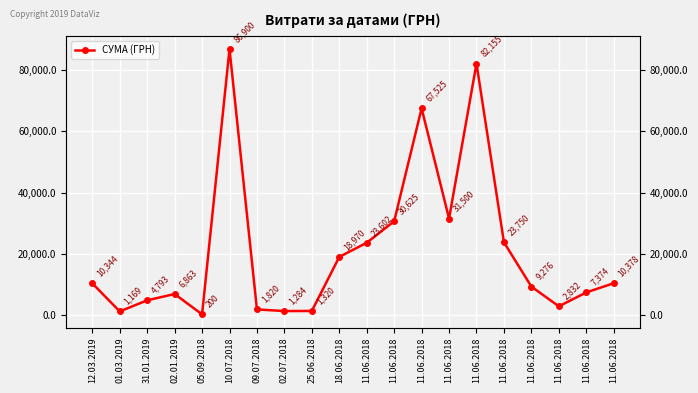

Is it true that the value at 11.06.2018 is 9276.0?

True